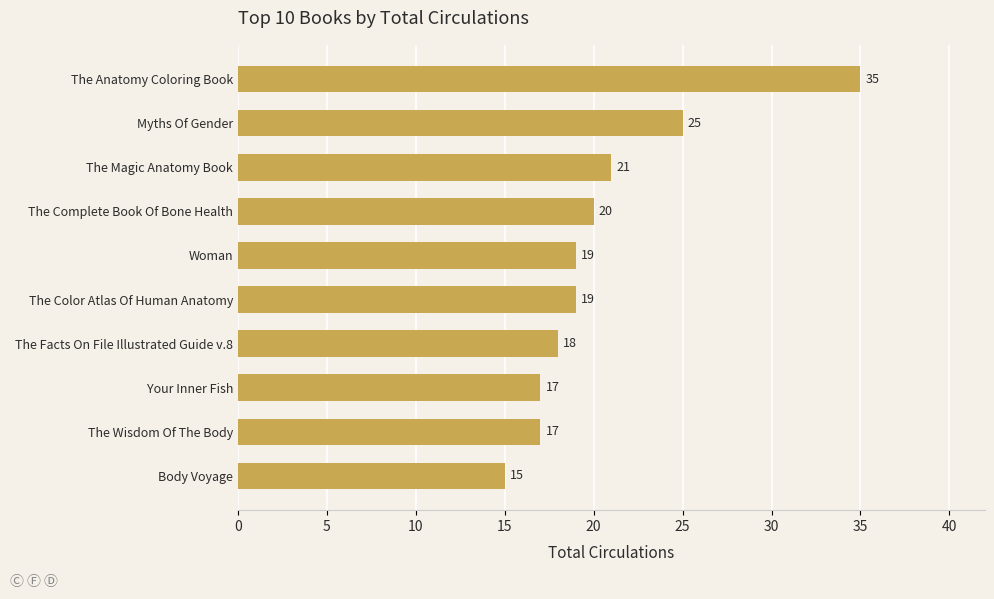

Reading bottom to top, what are all the values shown in this chart?

Body Voyage=15	The Wisdom Of The Body=17	Your Inner Fish=17	The Facts On File Illustrated Guide v.8=18	The Color Atlas Of Human Anatomy=19	Woman=19	The Complete Book Of Bone Health=20	The Magic Anatomy Book=21	Myths Of Gender=25	The Anatomy Coloring Book=35